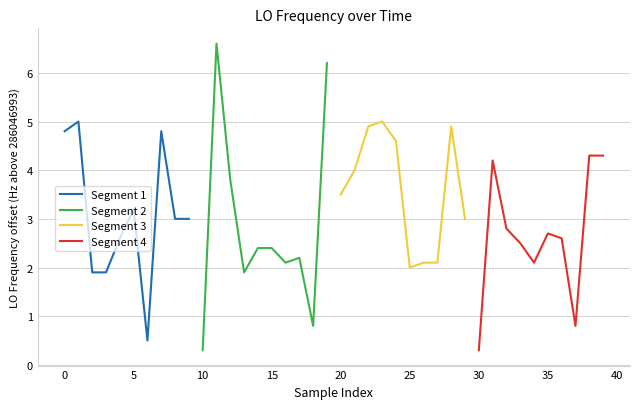

Is it true that Segment 2 equals 0.3 at 10?

True